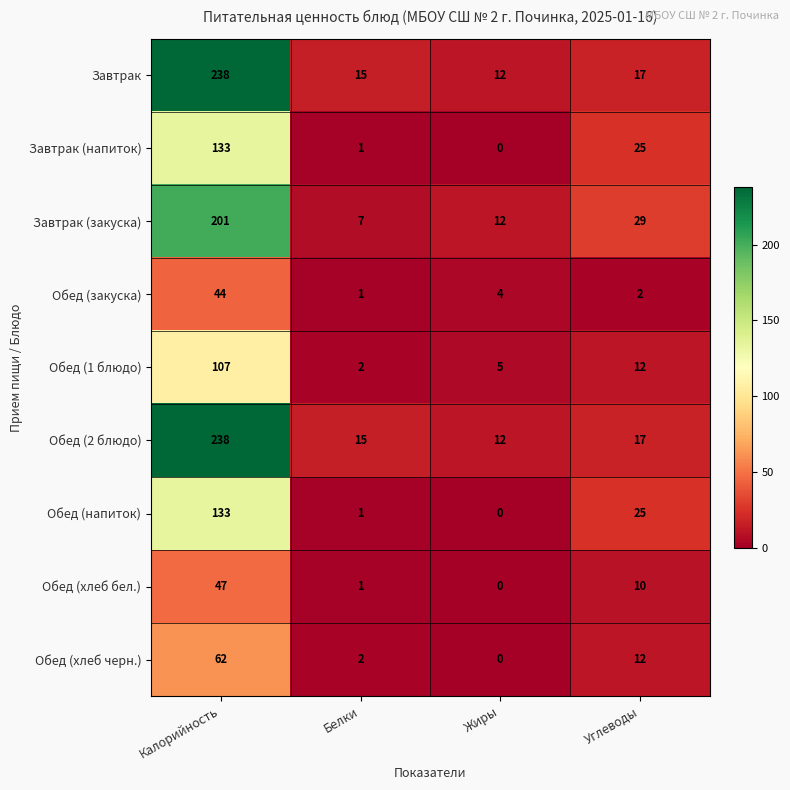

True or false: Обед (2 блюдо) has a value of 24 at Белки.

False